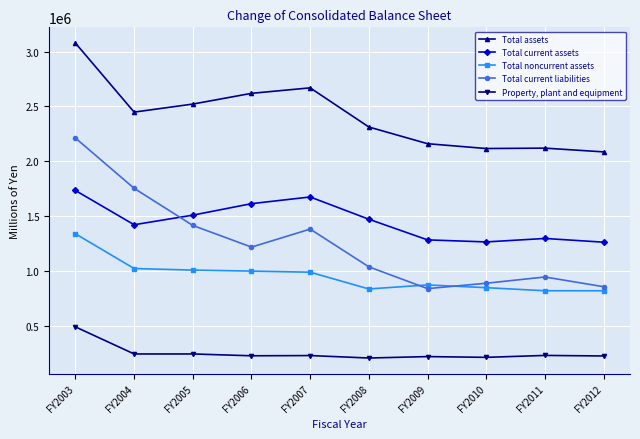

Rank the series by their maximum value, from lowest to highest.

Property, plant and equipment, Total noncurrent assets, Total current assets, Total current liabilities, Total assets